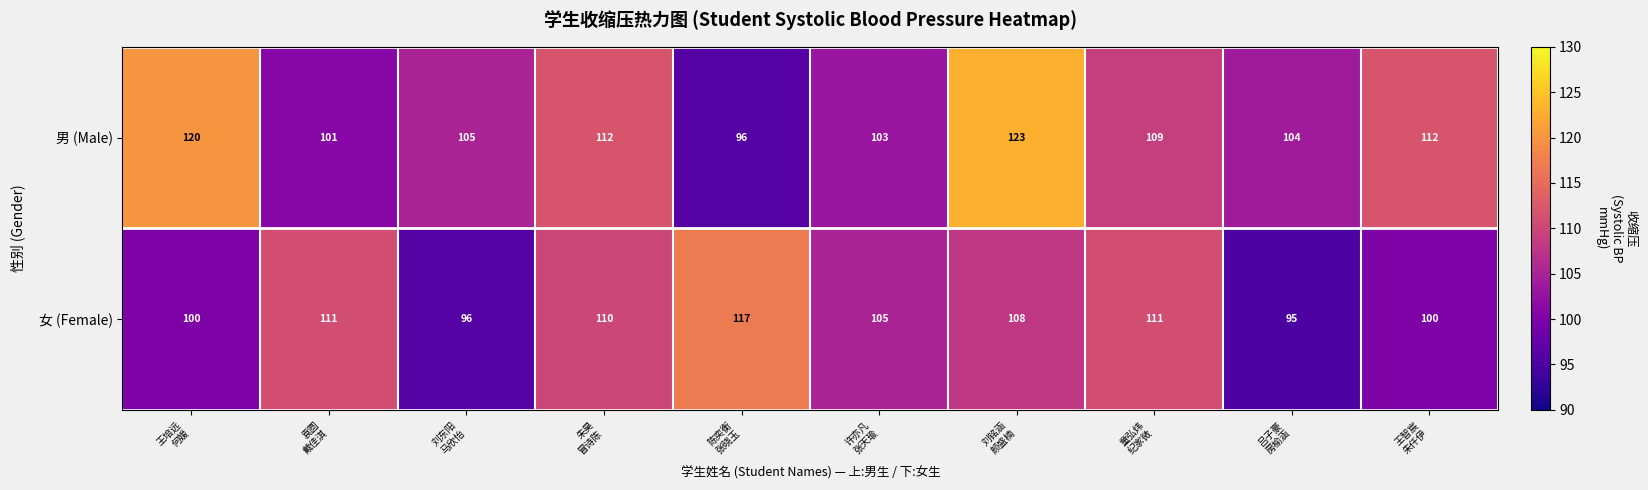

Rank the series at 陈奕衡
张晓玉 from highest to lowest value.

女 (Female), 男 (Male)